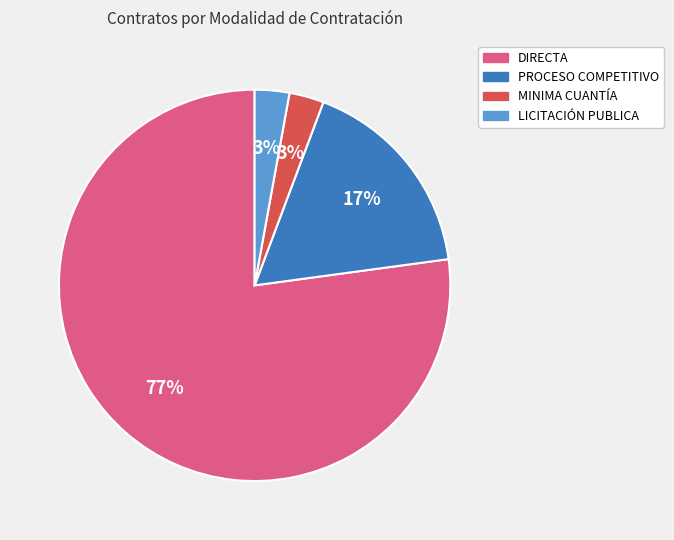

How many slices are in this pie chart?

4